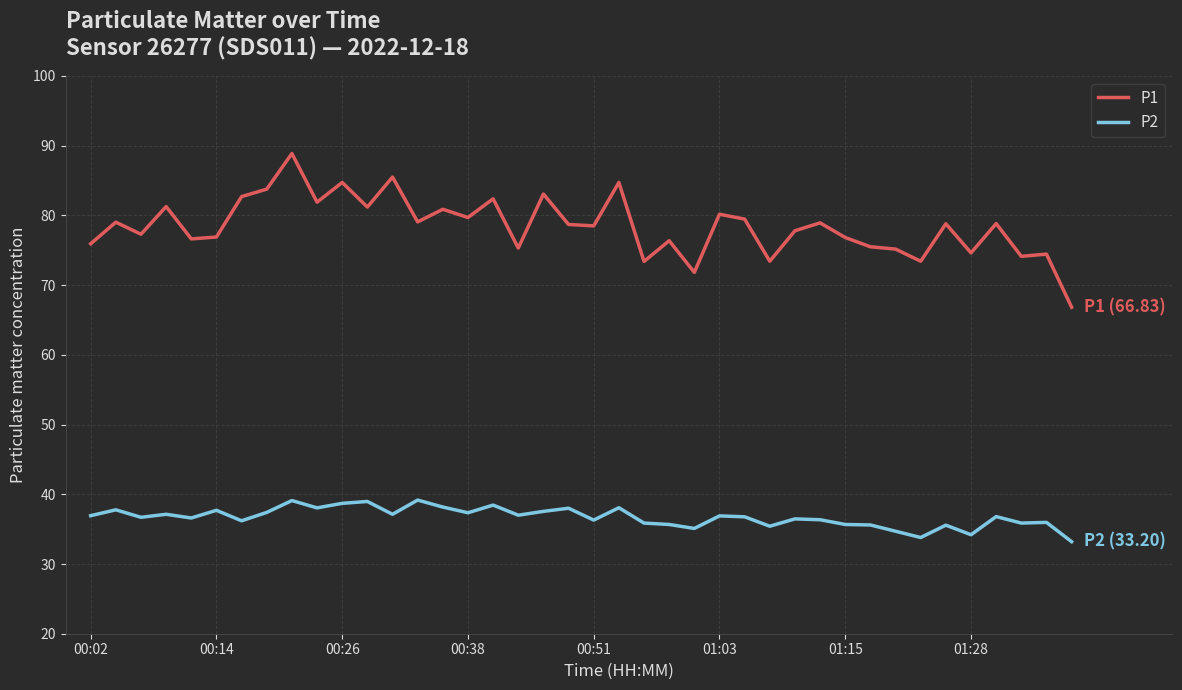

True or false: P1 and P2 intersect in this chart.

False